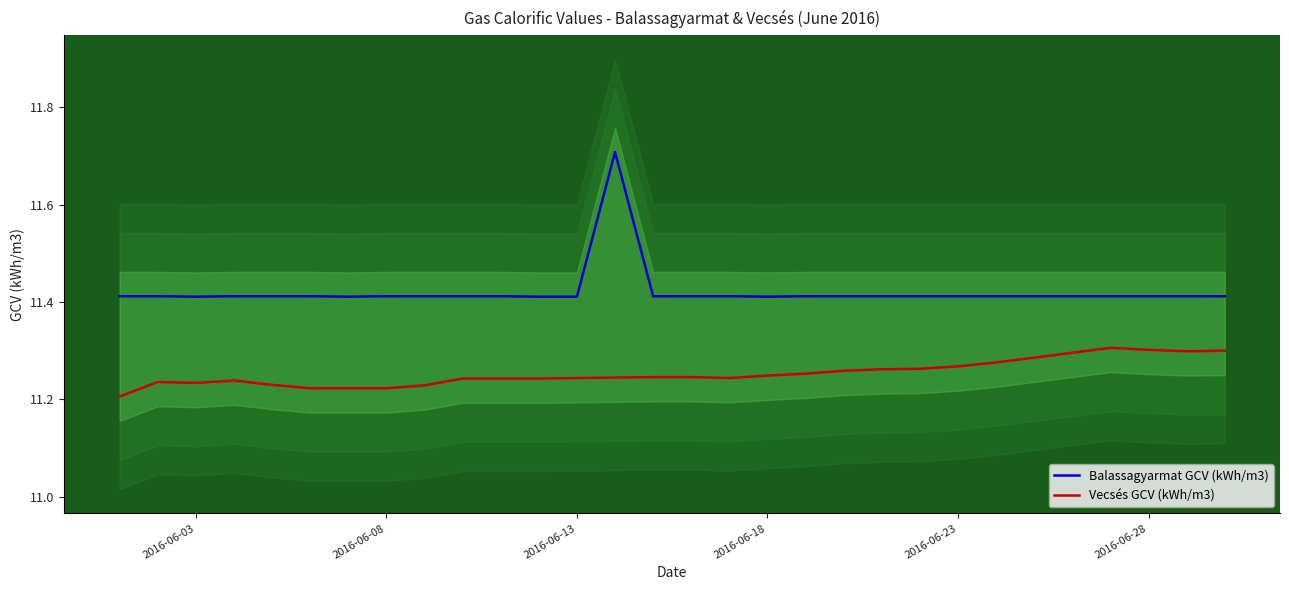

True or false: Balassagyarmat GCV (kWh/m3) has a value of 6.9 at 2016-06-13.

False